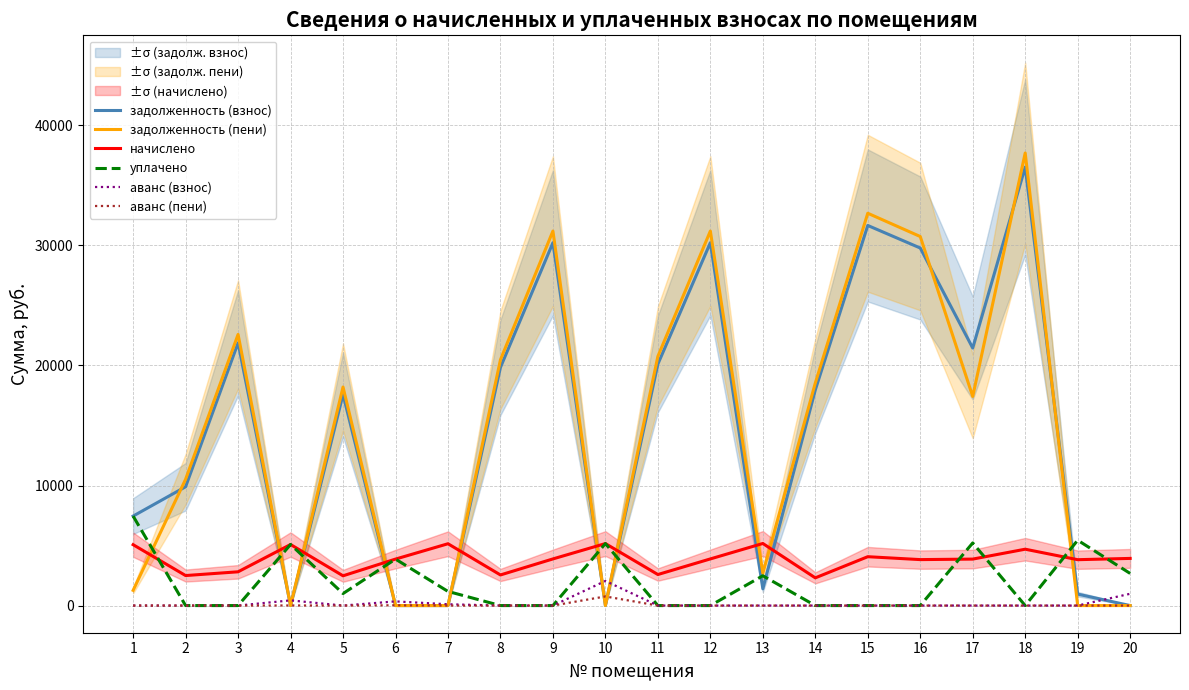

Reading left to right, transcribe all the data shown in this chart.

задолженность (взнос): 1=7454.2	2=9896.9	3=21882.9	4=0.0	5=17585.9	6=0.0	7=0.0	8=19838.5	9=30227.3	10=0.0	11=20114.7	12=30227.3	13=1395.9	14=17959.6	15=31664.0	16=29785.3	17=21454.1	18=36526.8	19=955.8	20=0.0
задолженность (пени): 1=1268.1	2=10522.0	3=22586.2	4=0.0	5=18205.7	6=0.0	7=0.0	8=20476.1	9=31198.8	10=0.0	11=20761.2	12=31198.8	13=2688.8	14=18536.8	15=32681.6	16=30742.6	17=17422.0	18=37700.8	19=0.0	20=0.0
начислено: 1=5072.3	2=2500.6	3=2813.2	4=5086.4	5=2479.3	6=3871.7	7=5150.4	8=2550.4	9=3885.8	10=5164.6	11=2585.9	12=3885.8	13=5171.8	14=2308.8	15=4070.6	16=3829.1	17=3871.7	18=4695.7	19=3822.0	20=3928.6
уплачено: 1=7454.2	2=0.0	3=0.0	4=5088.0	5=1000.0	6=3871.3	7=1178.4	8=0.0	9=0.0	10=5164.0	11=0.0	12=0.0	13=2482.9	14=0.0	15=0.0	16=0.0	17=5217.6	18=0.0	19=5444.0	20=2676.6
аванс (взнос): 1=0.0	2=0.0	3=0.0	4=433.1	5=0.0	6=347.5	7=109.4	8=0.0	9=0.0	10=2050.9	11=0.0	12=0.0	13=0.0	14=0.0	15=0.0	16=0.0	17=0.0	18=0.0	19=0.0	20=982.1
аванс (пени): 1=0.0	2=0.0	3=0.0	4=9.5	5=0.0	6=24.6	7=0.2	8=0.0	9=0.0	10=759.8	11=0.0	12=0.0	13=0.0	14=0.0	15=0.0	16=0.0	17=0.0	18=0.0	19=0.7	20=0.0